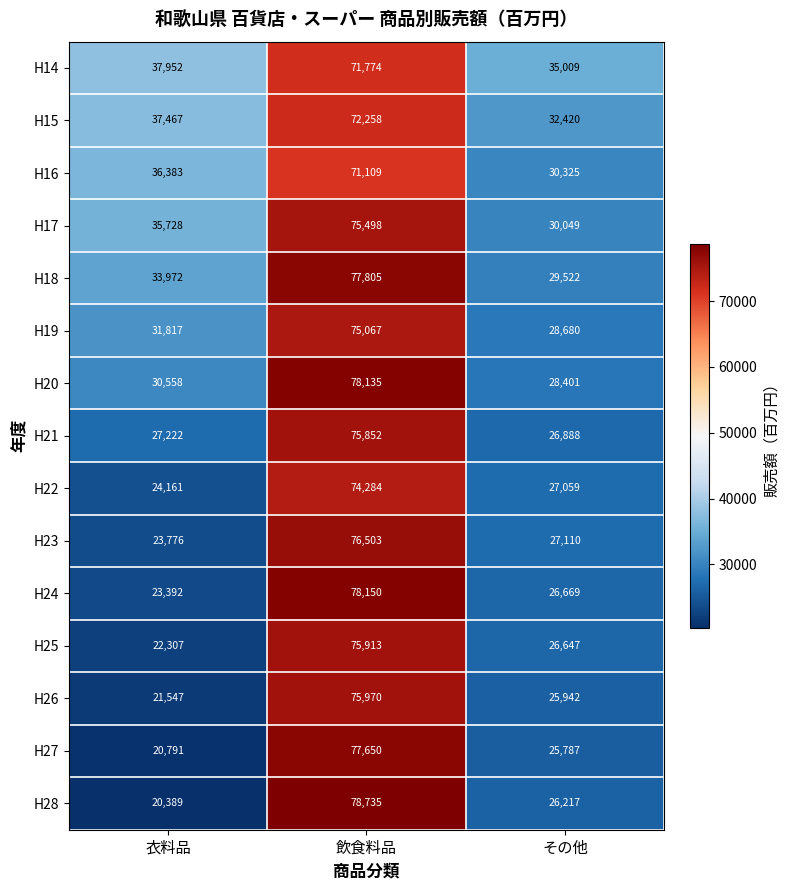

The H20 series shows 28401 at その他. True or false?

True